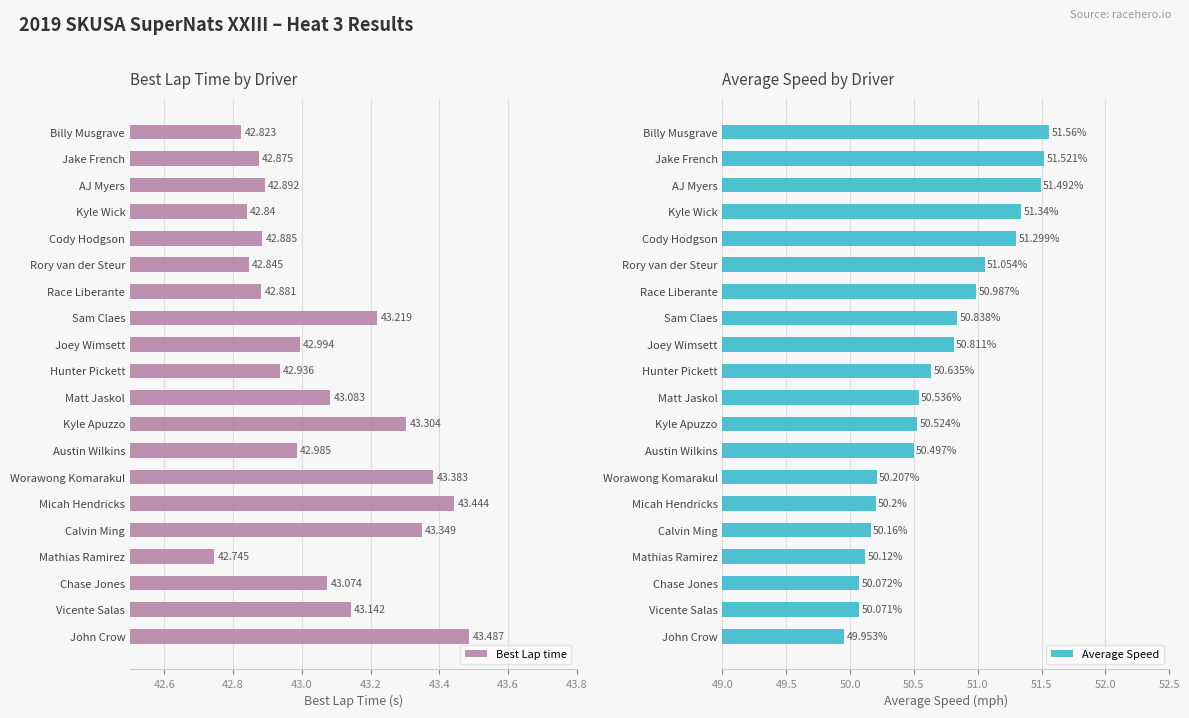

How many bars are there in each group?

2